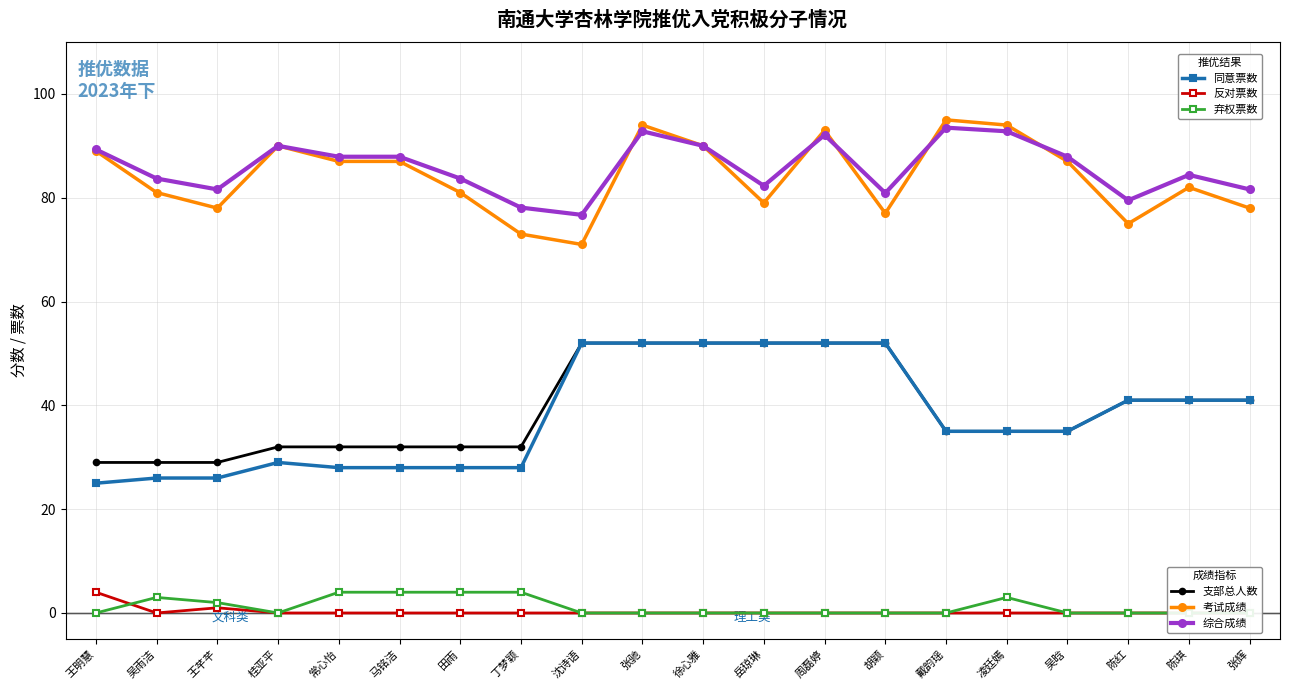

How many values in the 支部总人数 series exceed 35?

9